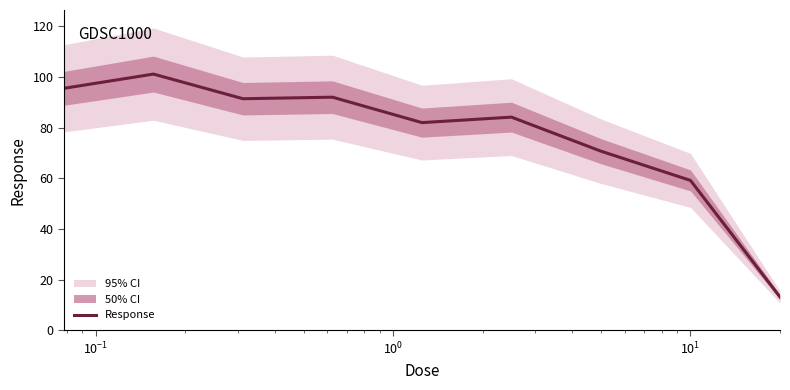

What is the minimum value for Response?

13.2